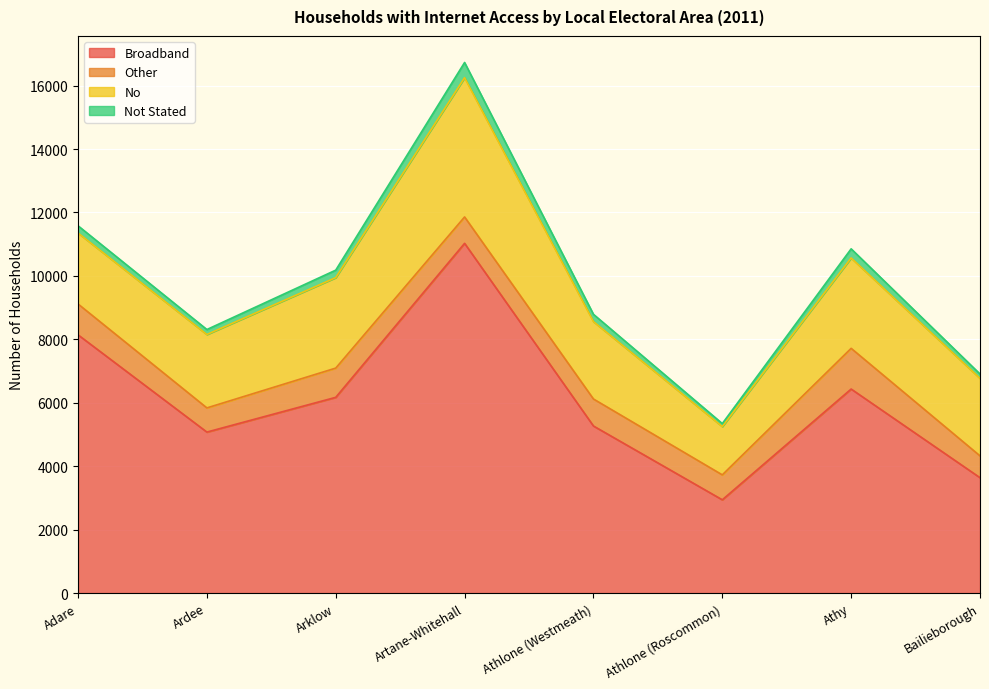

Reading right to left, extract all data points from this chart.

Broadband: 3638	6433	2941	5268	11026	6171	5076	8142
Other: 688	1283	786	851	832	922	762	973
No: 2443	2849	1522	2440	4390	2852	2314	2238
Not Stated: 138	288	95	230	480	236	157	227